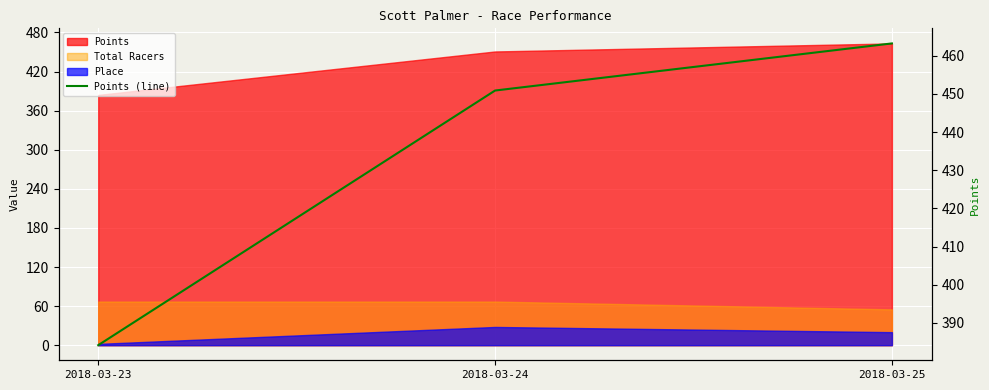

What is the average value?

432.8